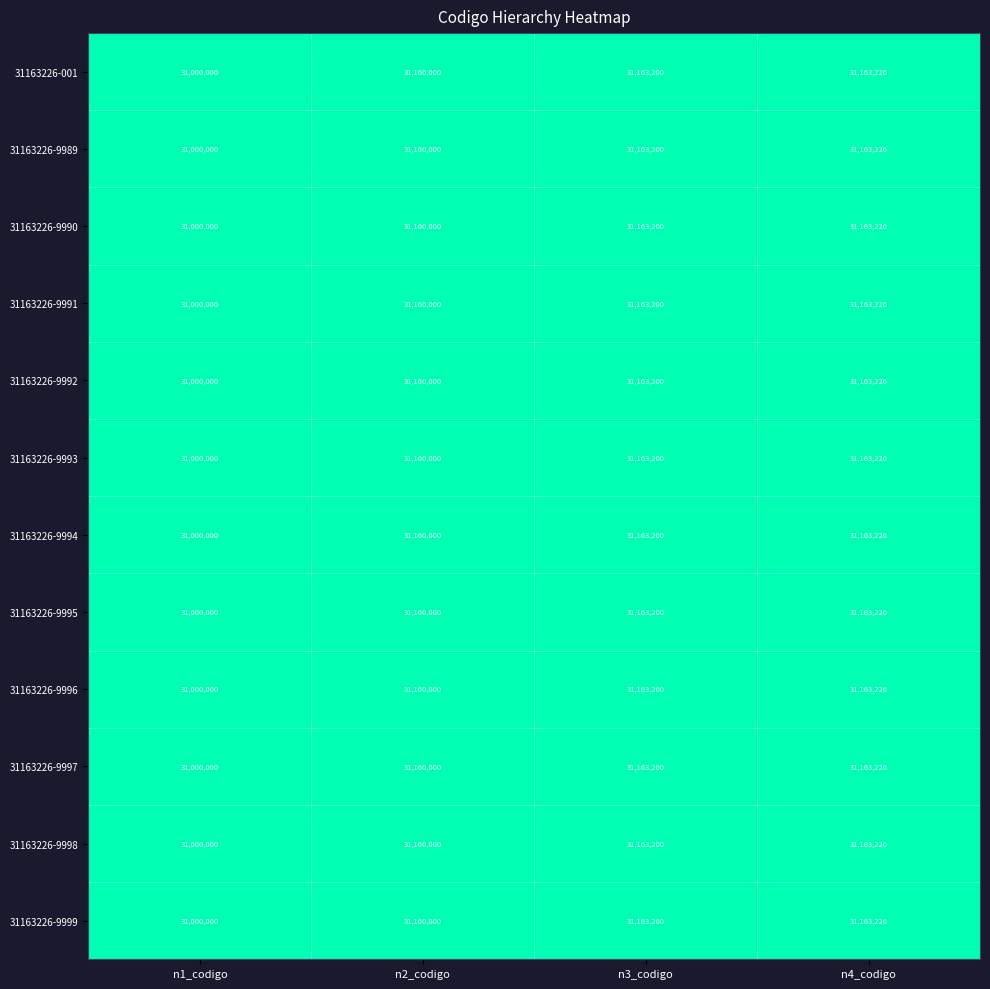

What is the difference between the second highest and minimum values in the 31163226-9996 series?

163200